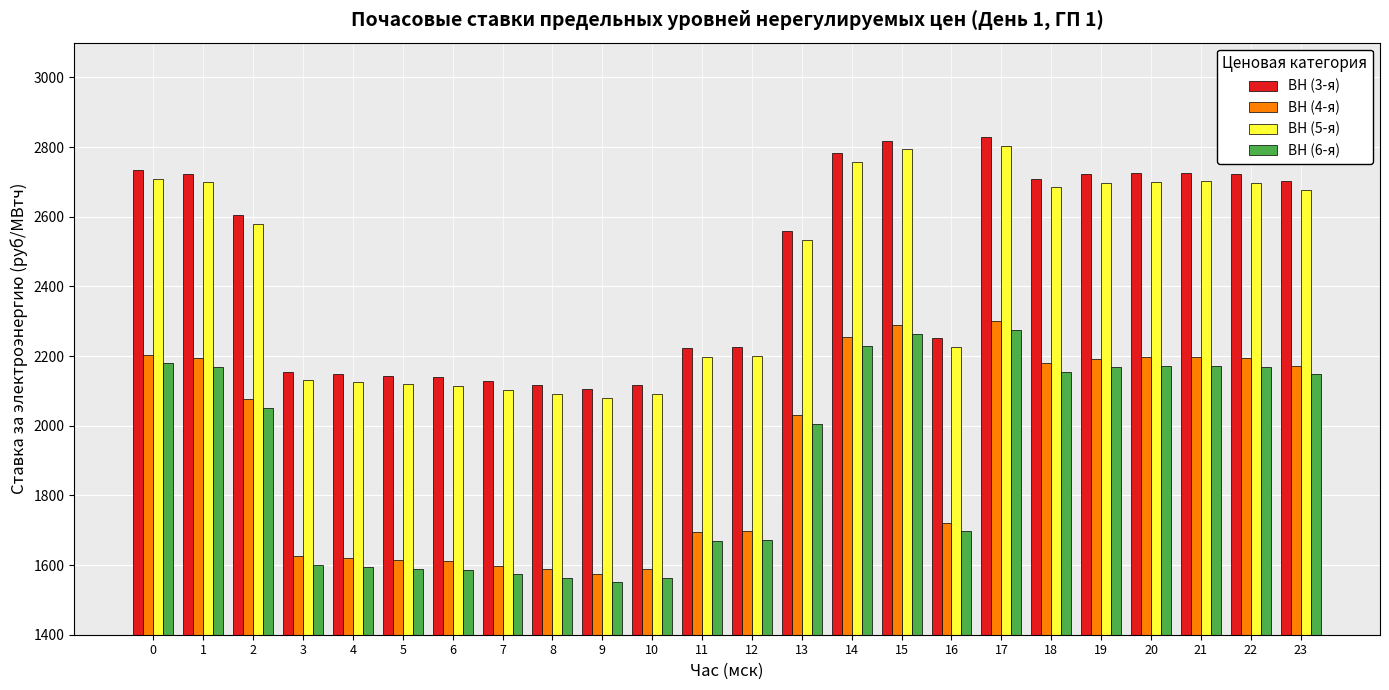

Are the bars horizontal?

No